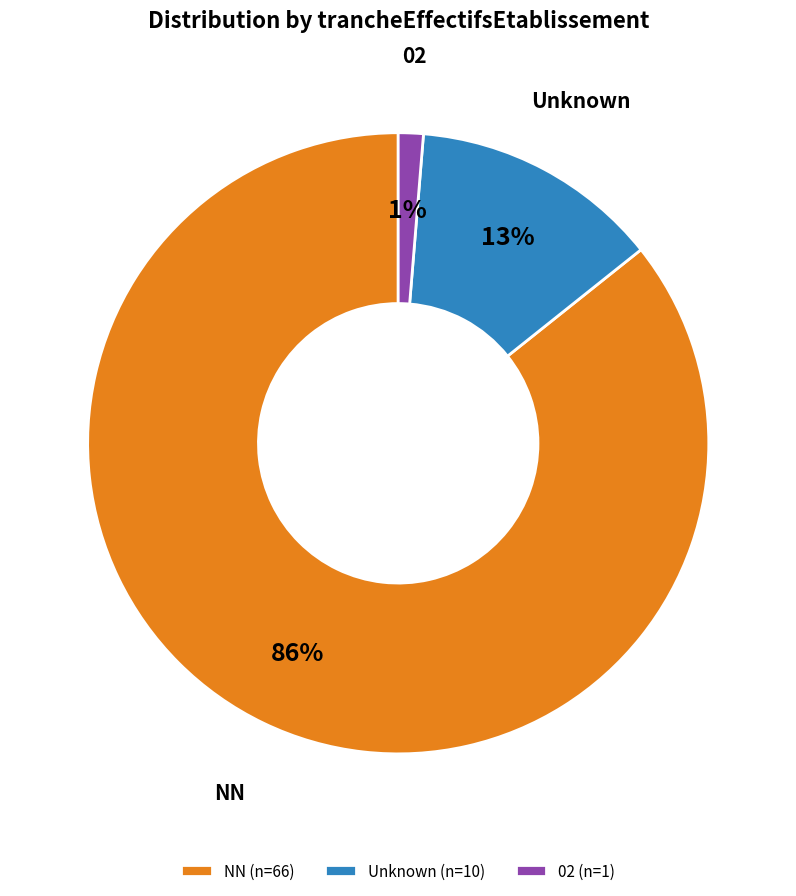

The 02 (n=1) slice represents 1% of the pie. True or false?

True